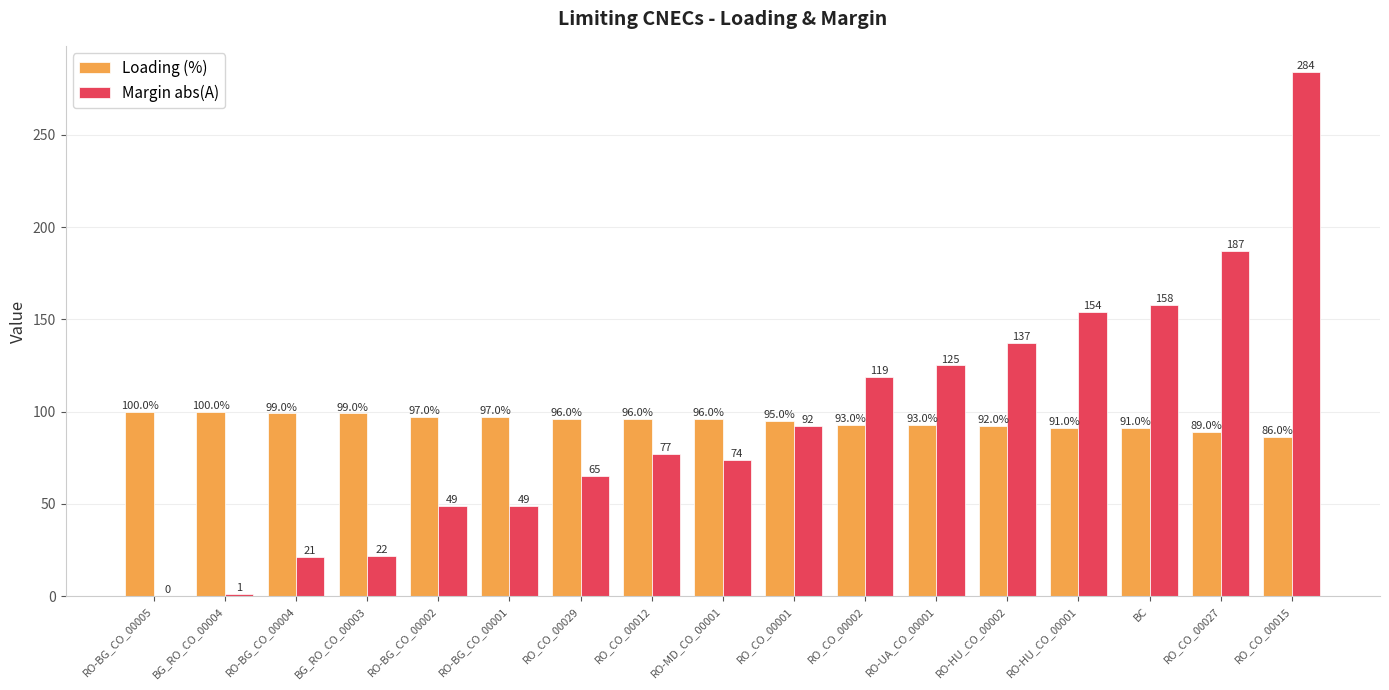

How many groups of bars are there?

17